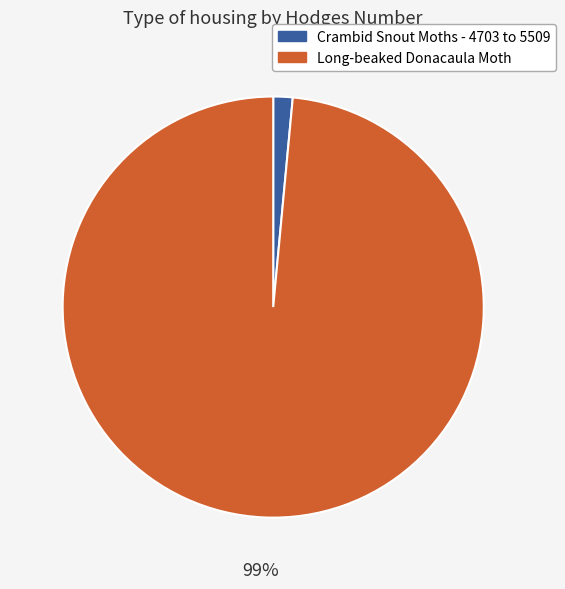

How many slices are in this pie chart?

2